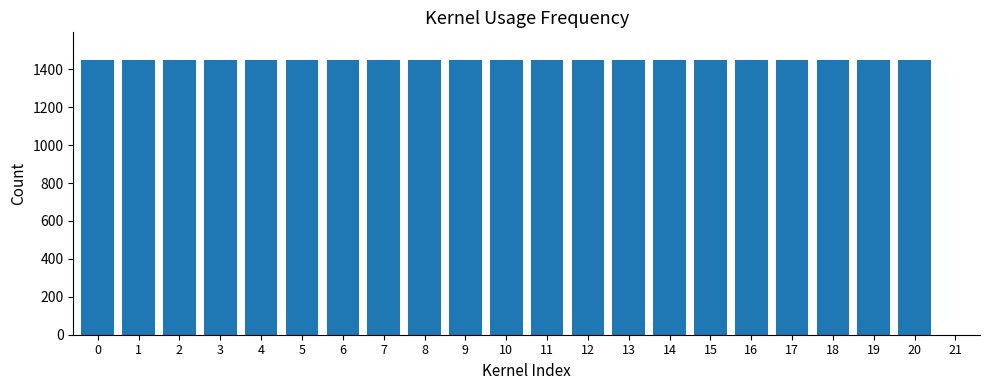

Reading left to right, list all the values displayed in this chart.

0=1450	1=1450	2=1450	3=1450	4=1450	5=1450	6=1450	7=1450	8=1450	9=1450	10=1450	11=1450	12=1450	13=1450	14=1450	15=1450	16=1450	17=1450	18=1450	19=1450	20=1450	21=0